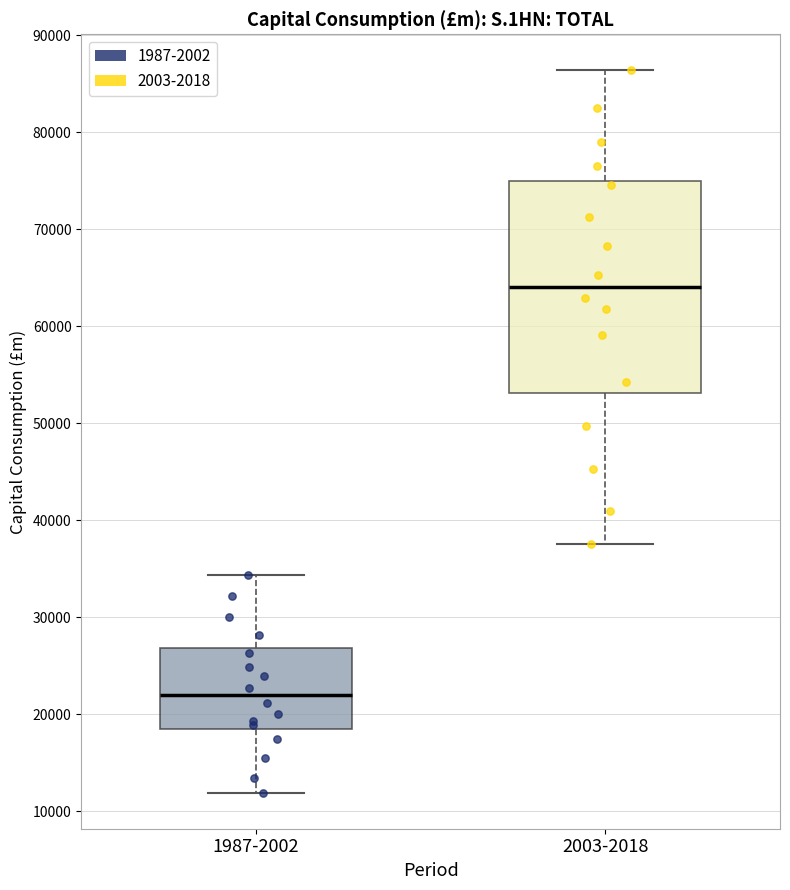

Comparing the boxes themselves (not the whiskers), which one is the tallest?

2003-2018